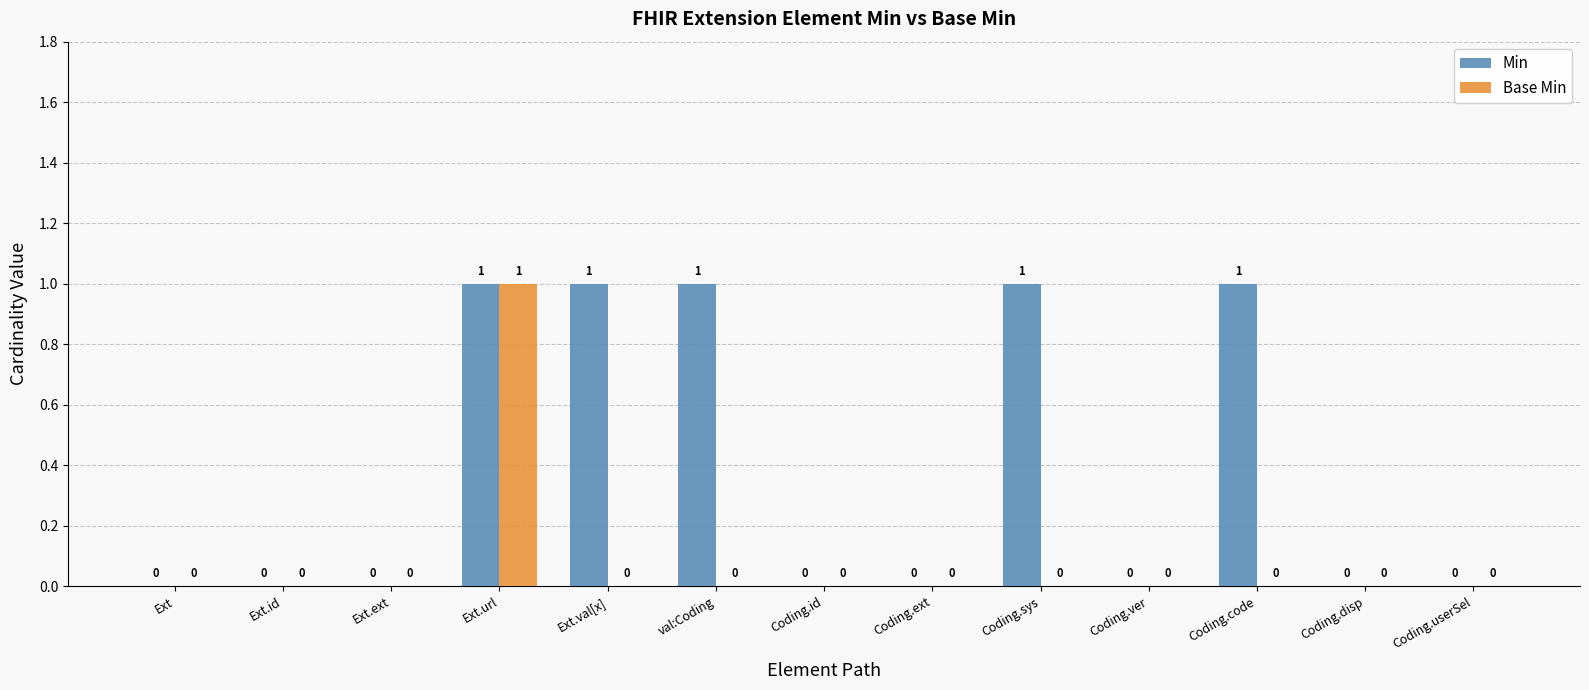

Is it true that Min equals 1 at Coding.ext?

False